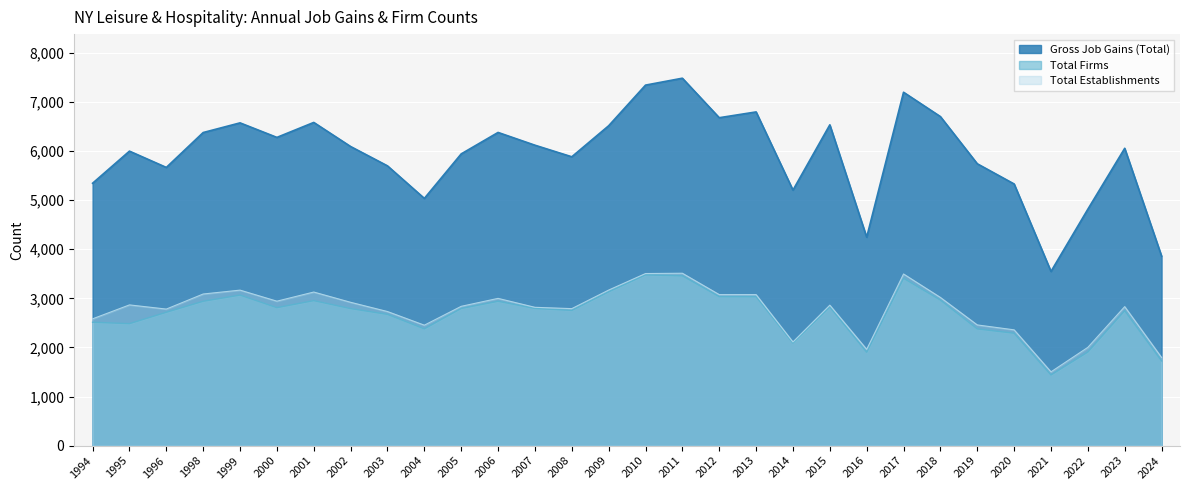

True or false: Total Establishments has a value of 3129 at 2001.

True